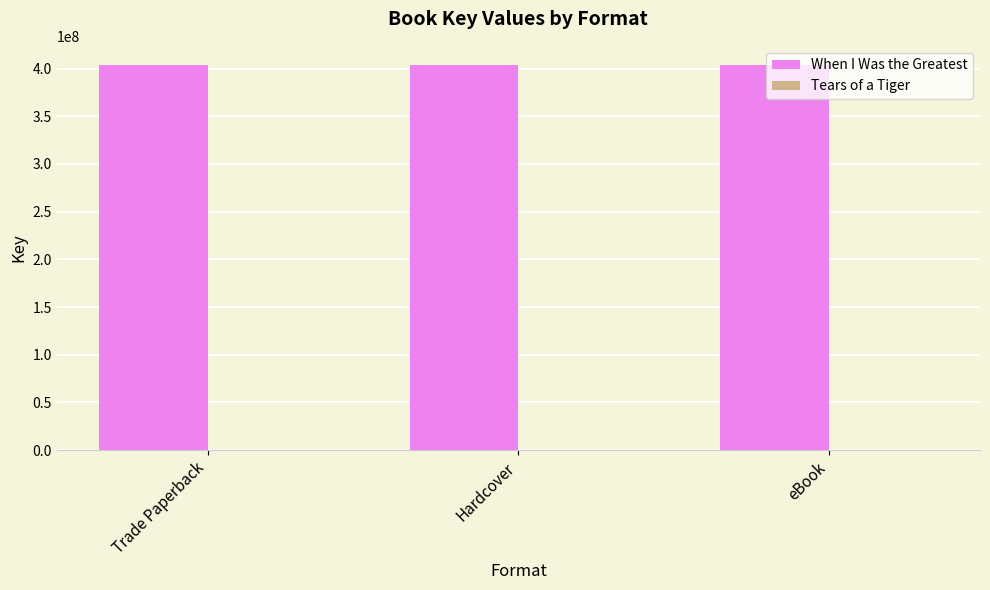

What is the spread (max minus min) of values at eBook?

403680140